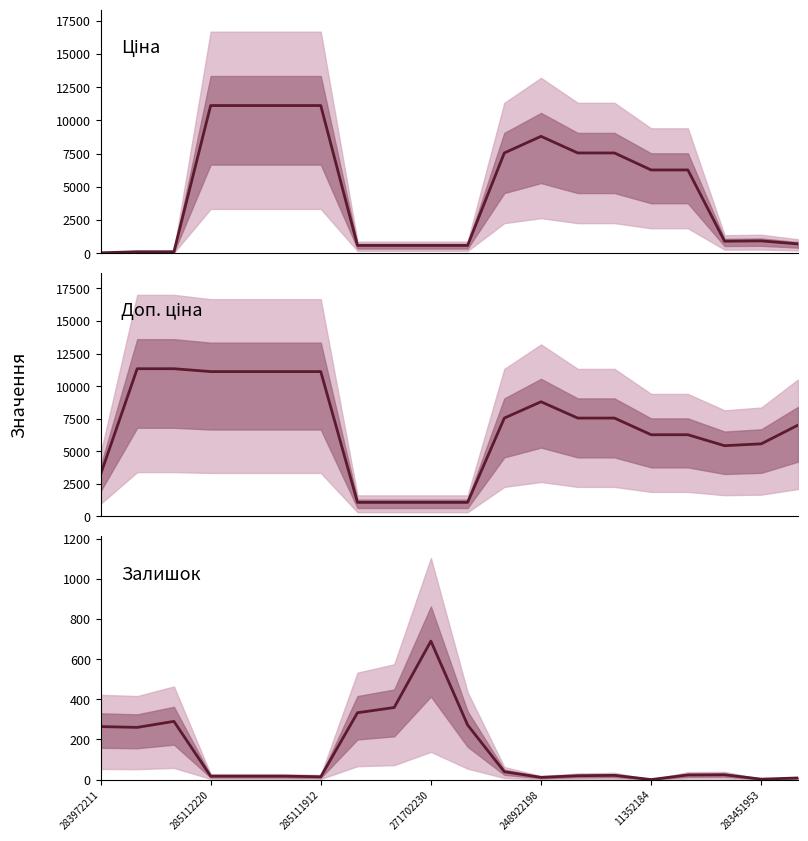

Between 271702230 and 283451953, which series saw the biggest shift?

Доп. ціна